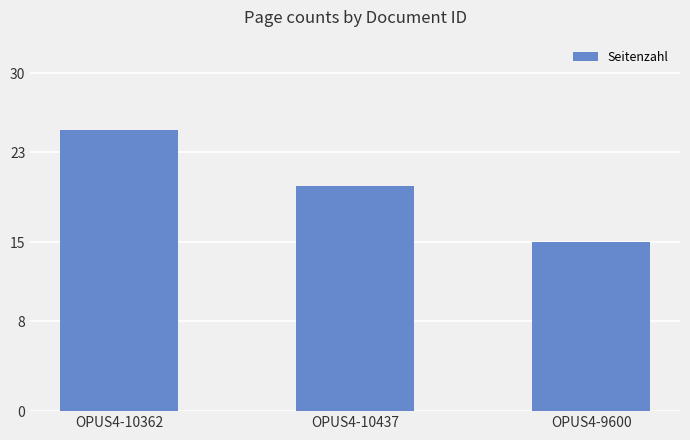

What is the difference between the maximum and minimum values?

10